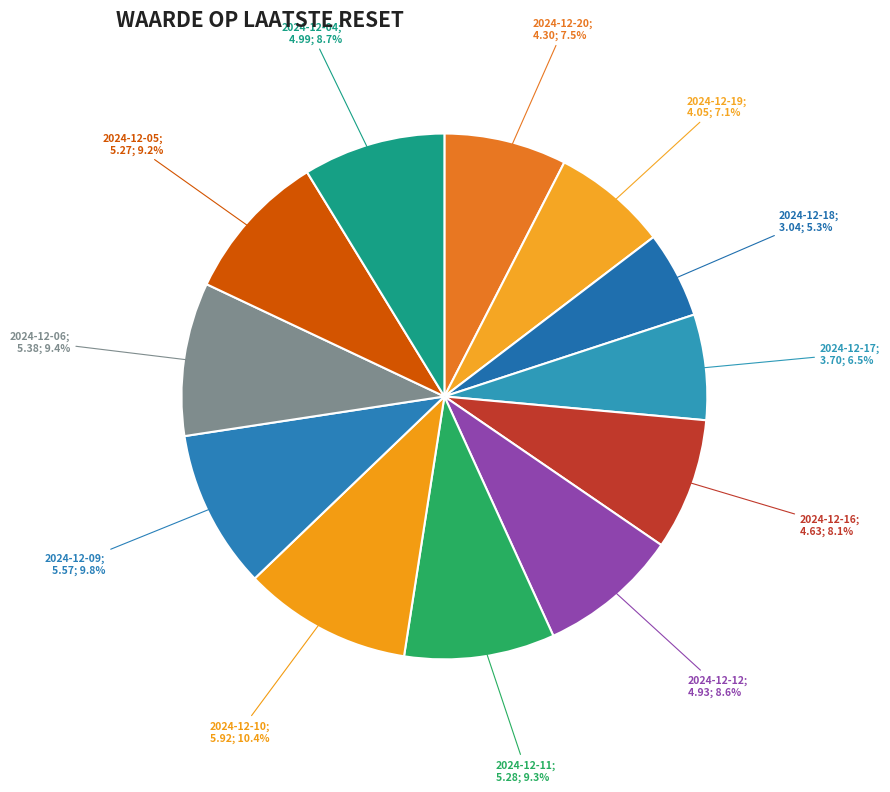

How many segments does this pie chart have?

12